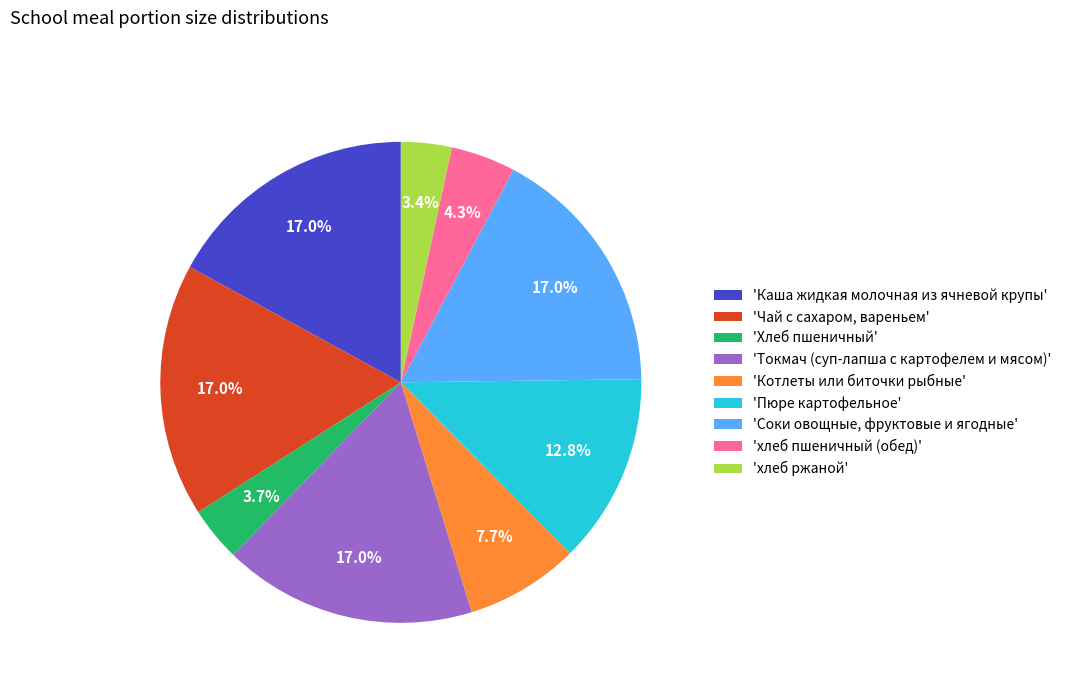

Combined, do 'хлеб пшеничный (обед)' and 'Соки овощные, фруктовые и ягодные' account for over 50%?

No